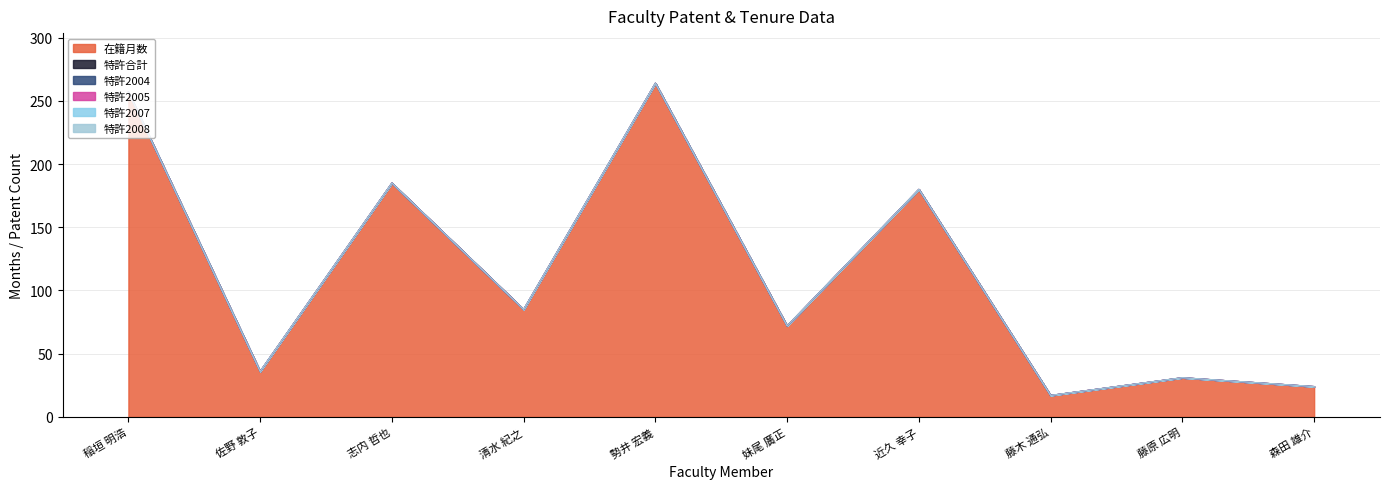

Which has a higher value, 志内 哲也 or 妹尾 廣正?

志内 哲也